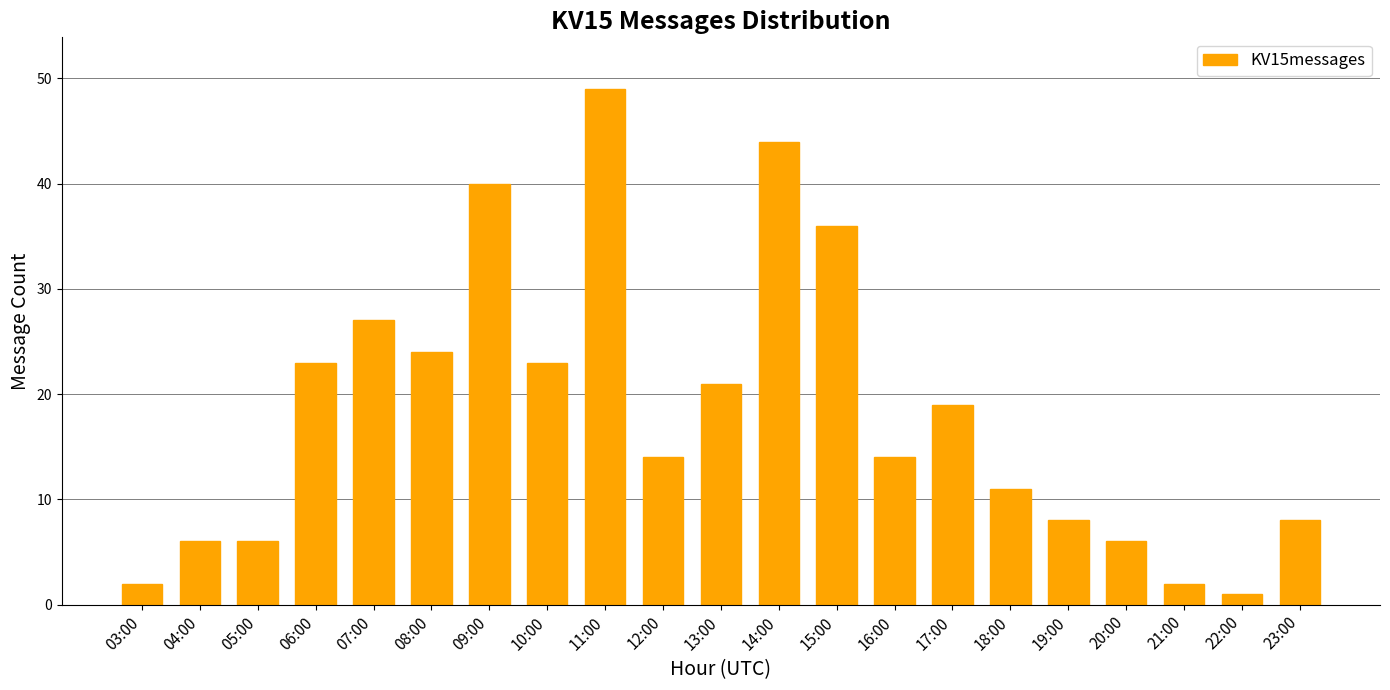

How many categories are shown in the chart?

21